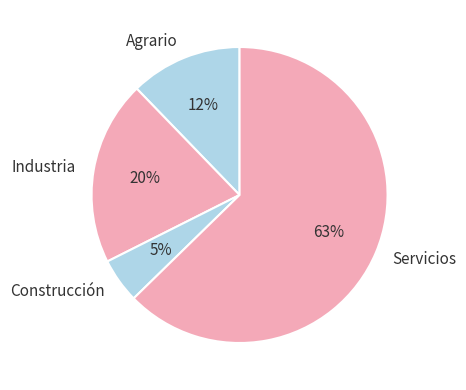

Do Servicios and Industria together represent more than half of the pie?

Yes